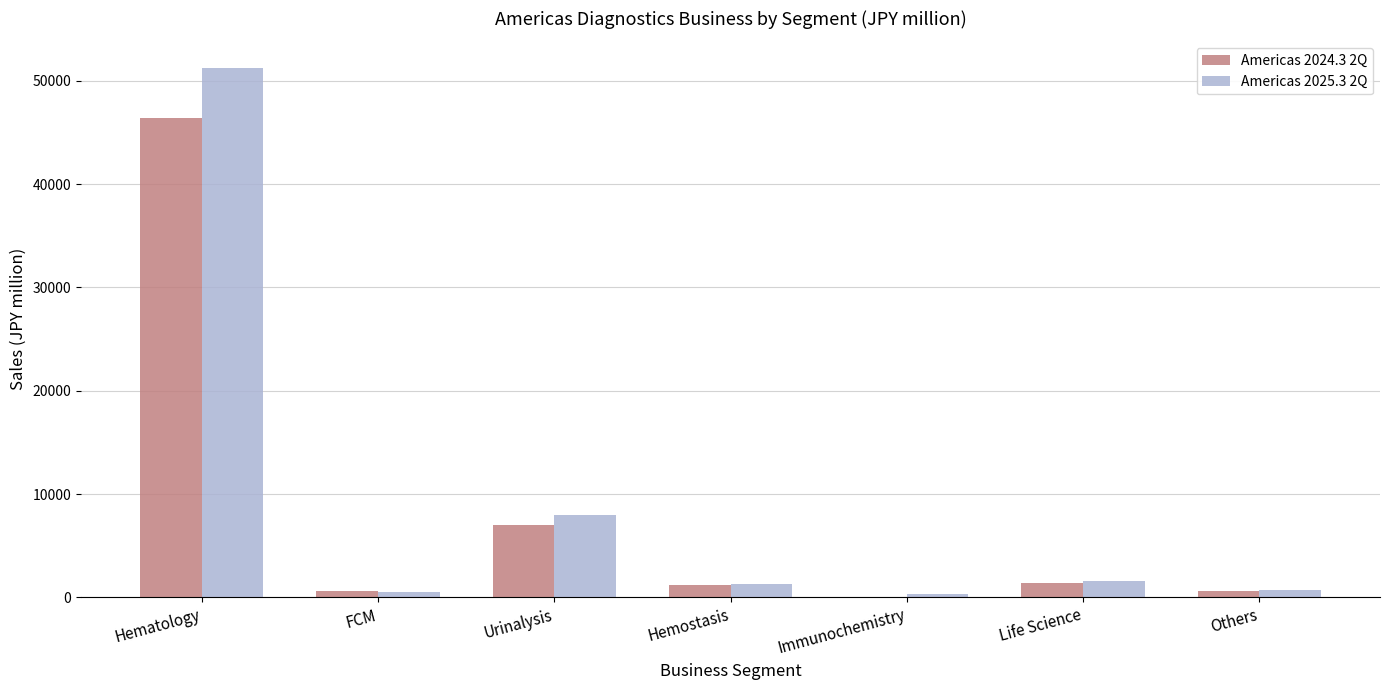

At which category does the chart reach its peak across all series?

Hematology